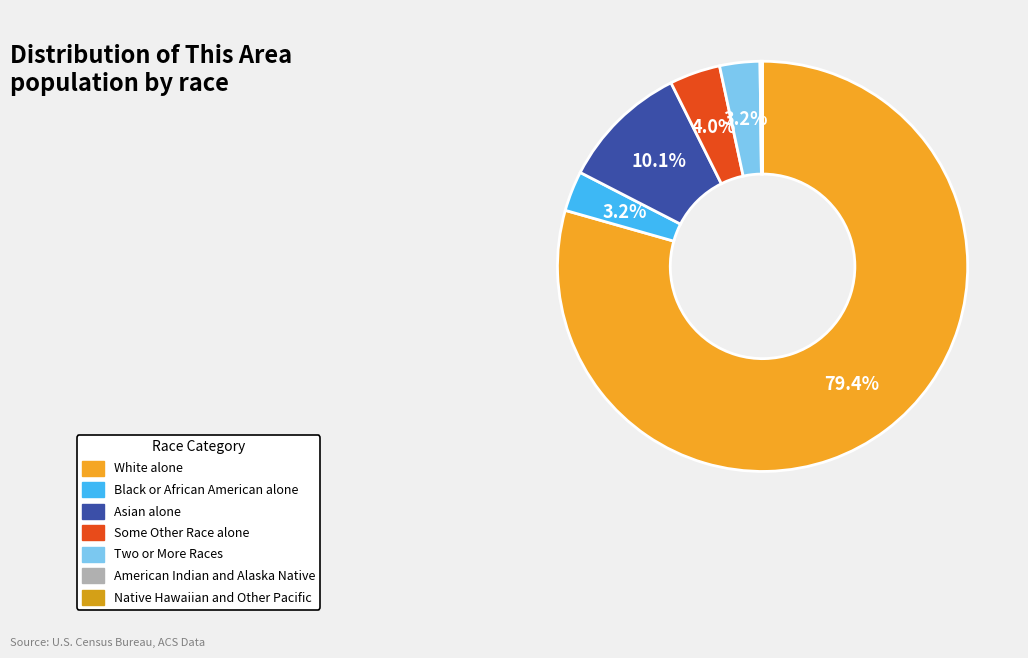

What is the total percentage of Black or African American alone and Some Other Race alone?

7.2%